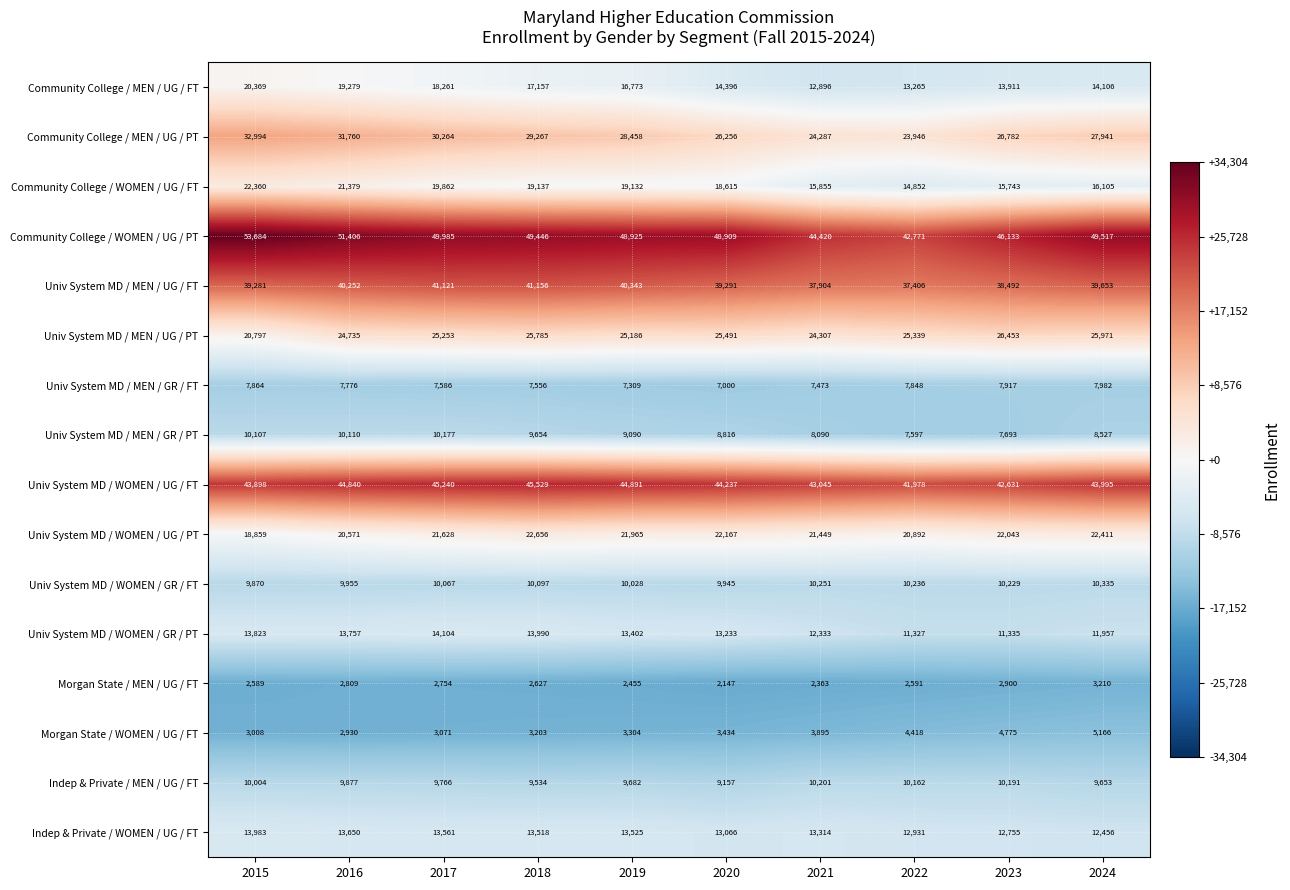

At 2017, list the series in order from largest to smallest.

Community College / WOMEN / UG / PT, Univ System MD / WOMEN / UG / FT, Univ System MD / MEN / UG / FT, Community College / MEN / UG / PT, Univ System MD / MEN / UG / PT, Univ System MD / WOMEN / UG / PT, Community College / WOMEN / UG / FT, Community College / MEN / UG / FT, Univ System MD / WOMEN / GR / PT, Indep & Private / WOMEN / UG / FT, Univ System MD / MEN / GR / PT, Univ System MD / WOMEN / GR / FT, Indep & Private / MEN / UG / FT, Univ System MD / MEN / GR / FT, Morgan State / WOMEN / UG / FT, Morgan State / MEN / UG / FT